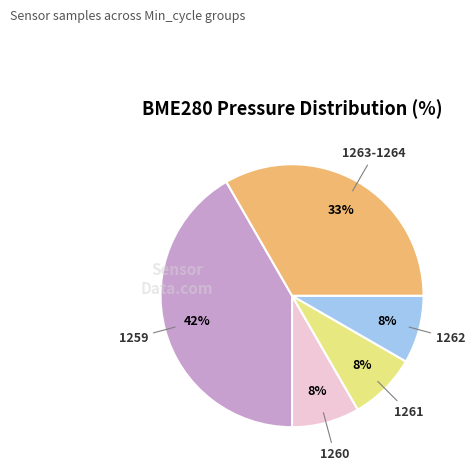

Is there any slice that represents more than half of the pie?

No